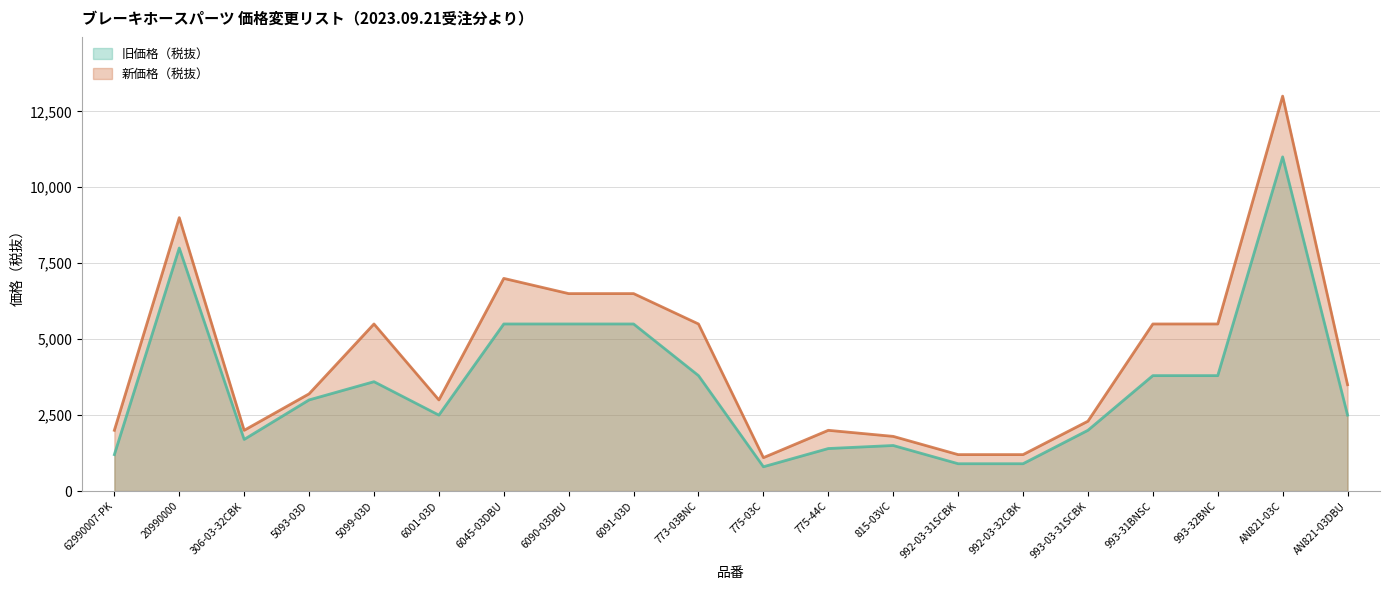

Reading right to left, transcribe all the data shown in this chart.

旧価格（税抜）: AN821-03DBU=2500	AN821-03C=11000	993-32BNC=3800	993-31BNSC=3800	993-03-31SCBK=2000	992-03-32CBK=900	992-03-31SCBK=900	815-03VC=1500	775-44C=1400	775-03C=800	773-03BNC=3800	6091-03D=5500	6090-03DBU=5500	6045-03DBU=5500	6001-03D=2500	5099-03D=3600	5093-03D=3000	306-03-32CBK=1700	20990000=8000	62990007-PK=1200
新価格（税抜）: AN821-03DBU=3500	AN821-03C=13000	993-32BNC=5500	993-31BNSC=5500	993-03-31SCBK=2300	992-03-32CBK=1200	992-03-31SCBK=1200	815-03VC=1800	775-44C=2000	775-03C=1100	773-03BNC=5500	6091-03D=6500	6090-03DBU=6500	6045-03DBU=7000	6001-03D=3000	5099-03D=5500	5093-03D=3200	306-03-32CBK=2000	20990000=9000	62990007-PK=2000